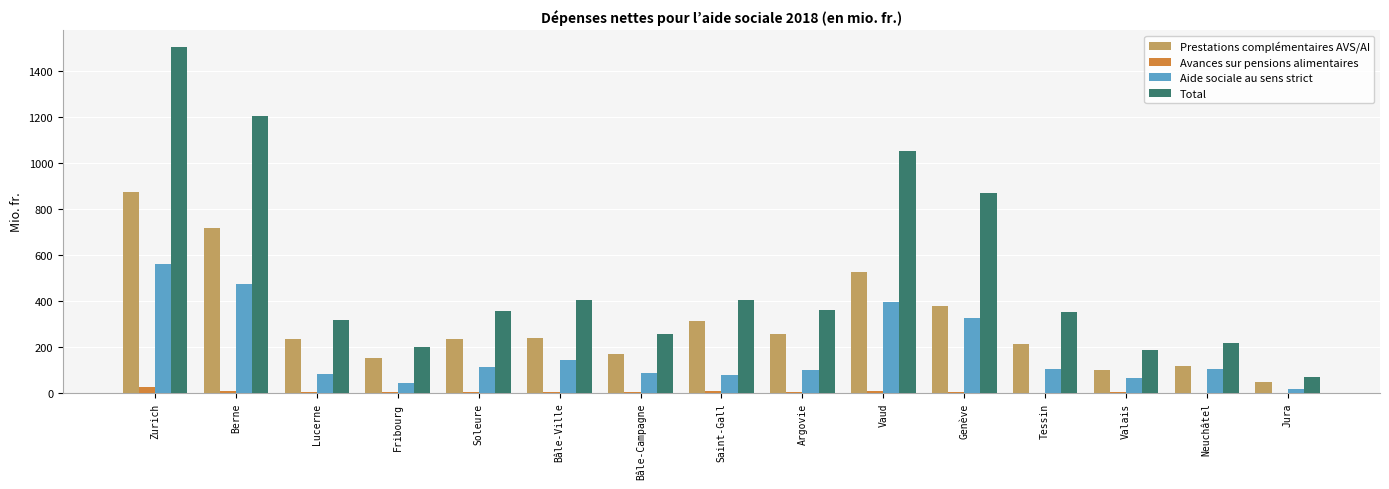

Which series changed the most between Fribourg and Genève?

Total